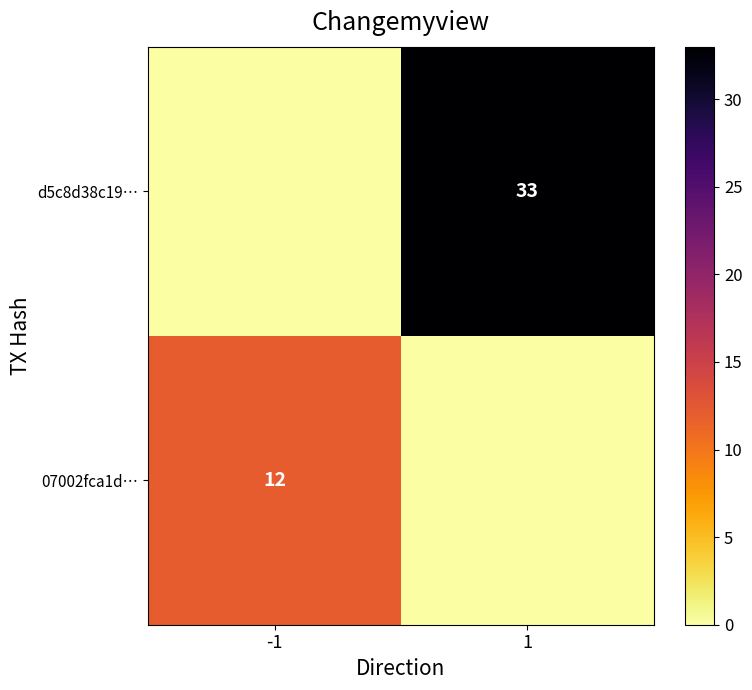

The value of d5c8d38c19… at 1 is 33. True or false?

True